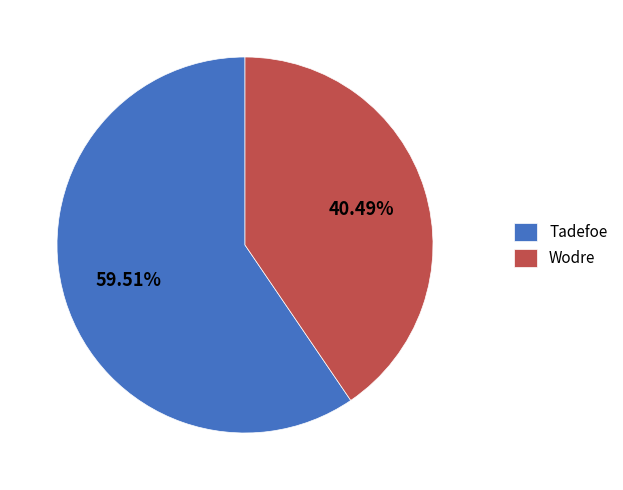

Count the number of slices in the pie.

2